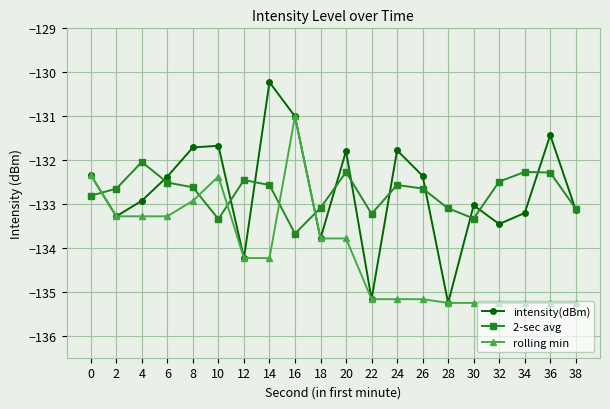

Which series has the widest spread of values?

intensity(dBm)